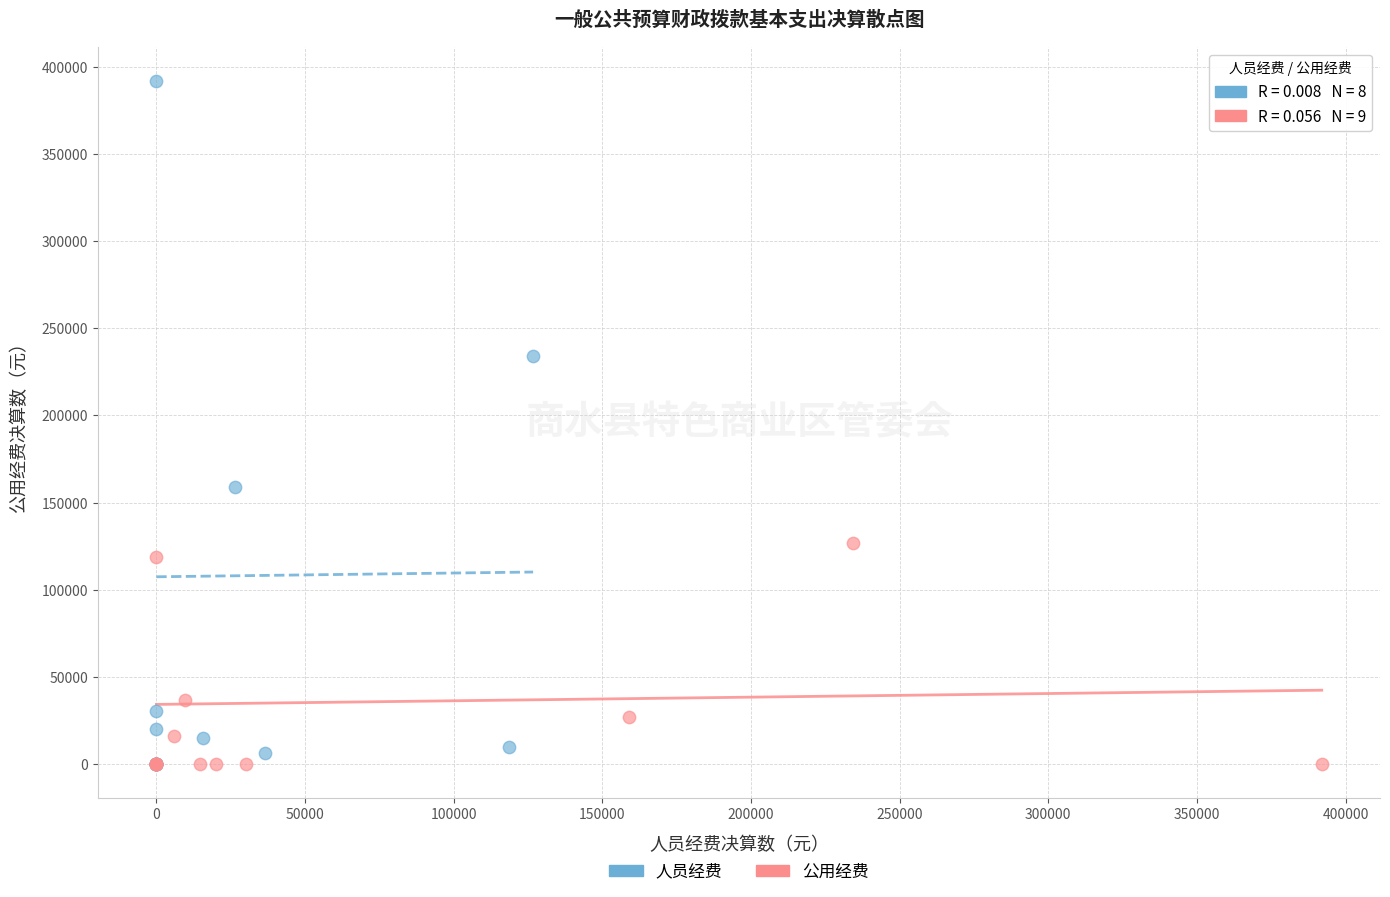

Which series contains the highest Y value?

人员经费